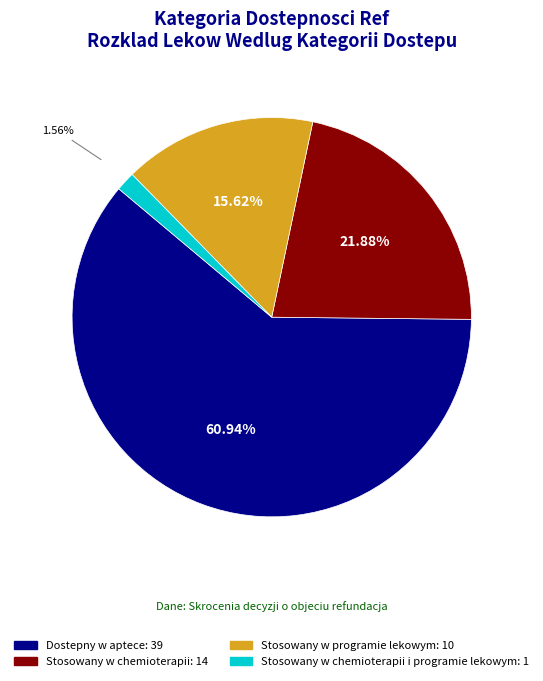

Is there any slice that represents more than half of the pie?

Yes